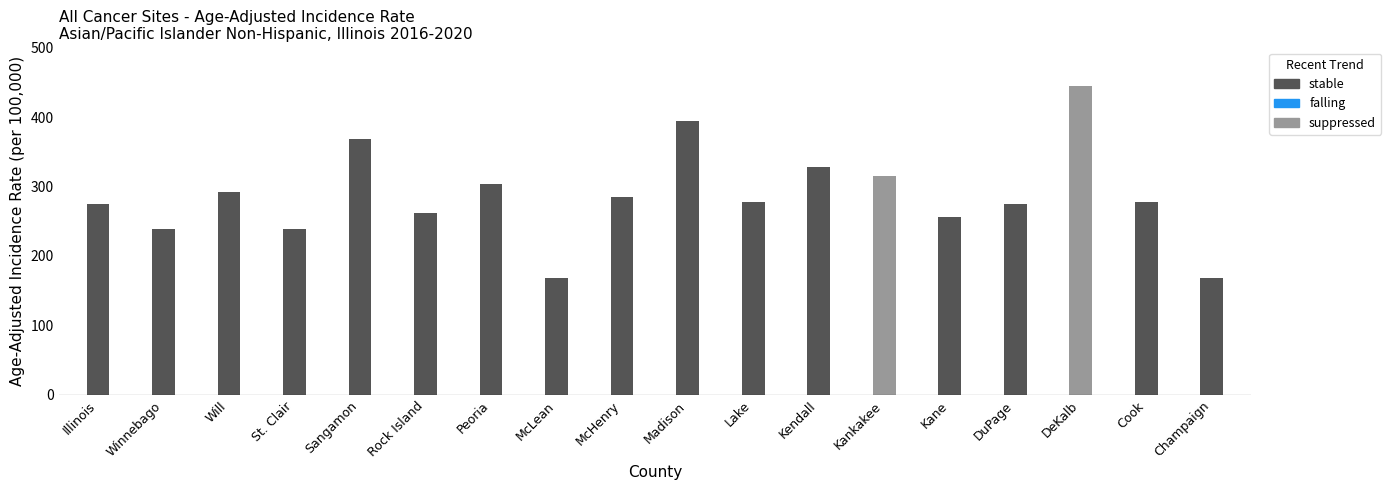

Does the chart contain stacked bars?

No